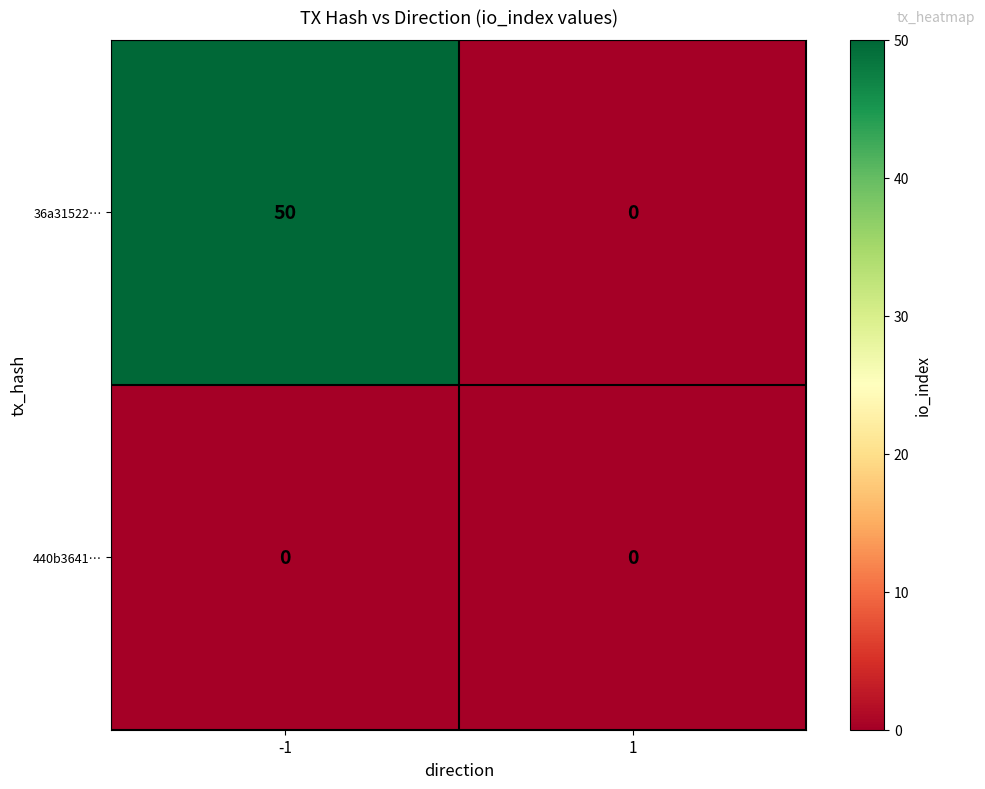

Reading right to left, extract all data points from this chart.

36a31522…: 1=0	-1=50
440b3641…: 1=0	-1=0